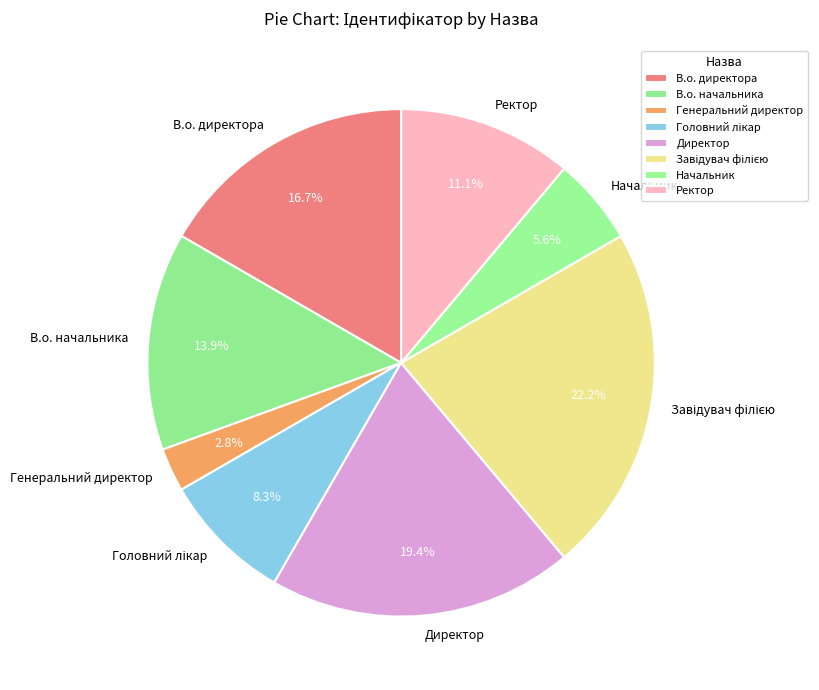

Do В.о. начальника and Начальник together represent more than half of the pie?

No